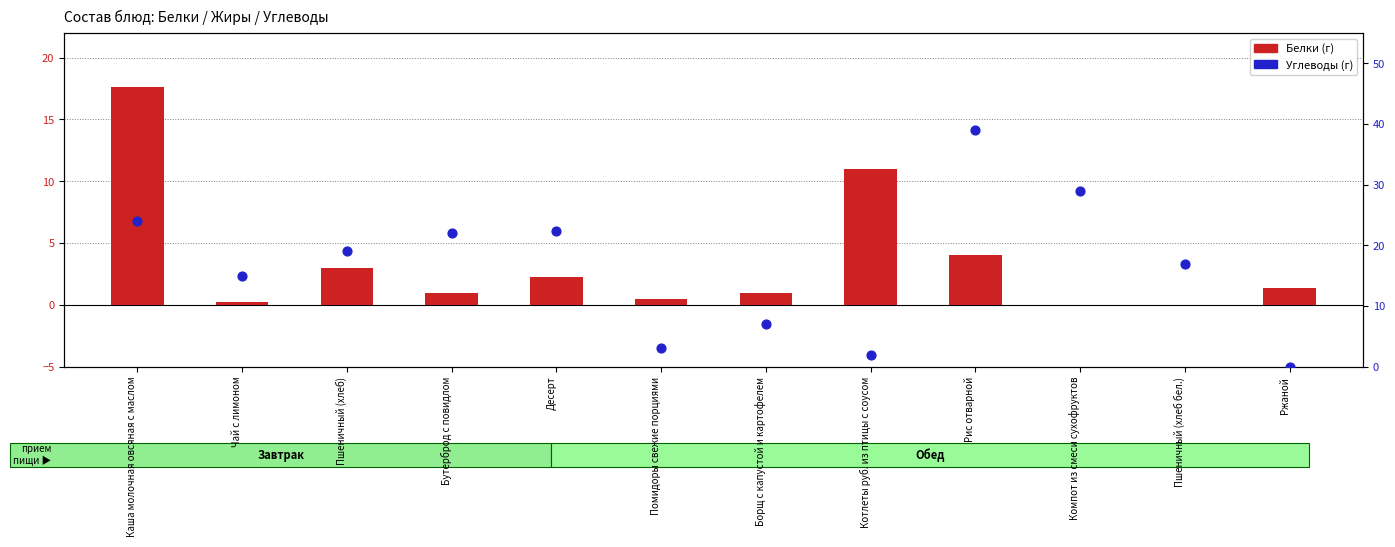

At how many categories does at least one series exceed 26?

2